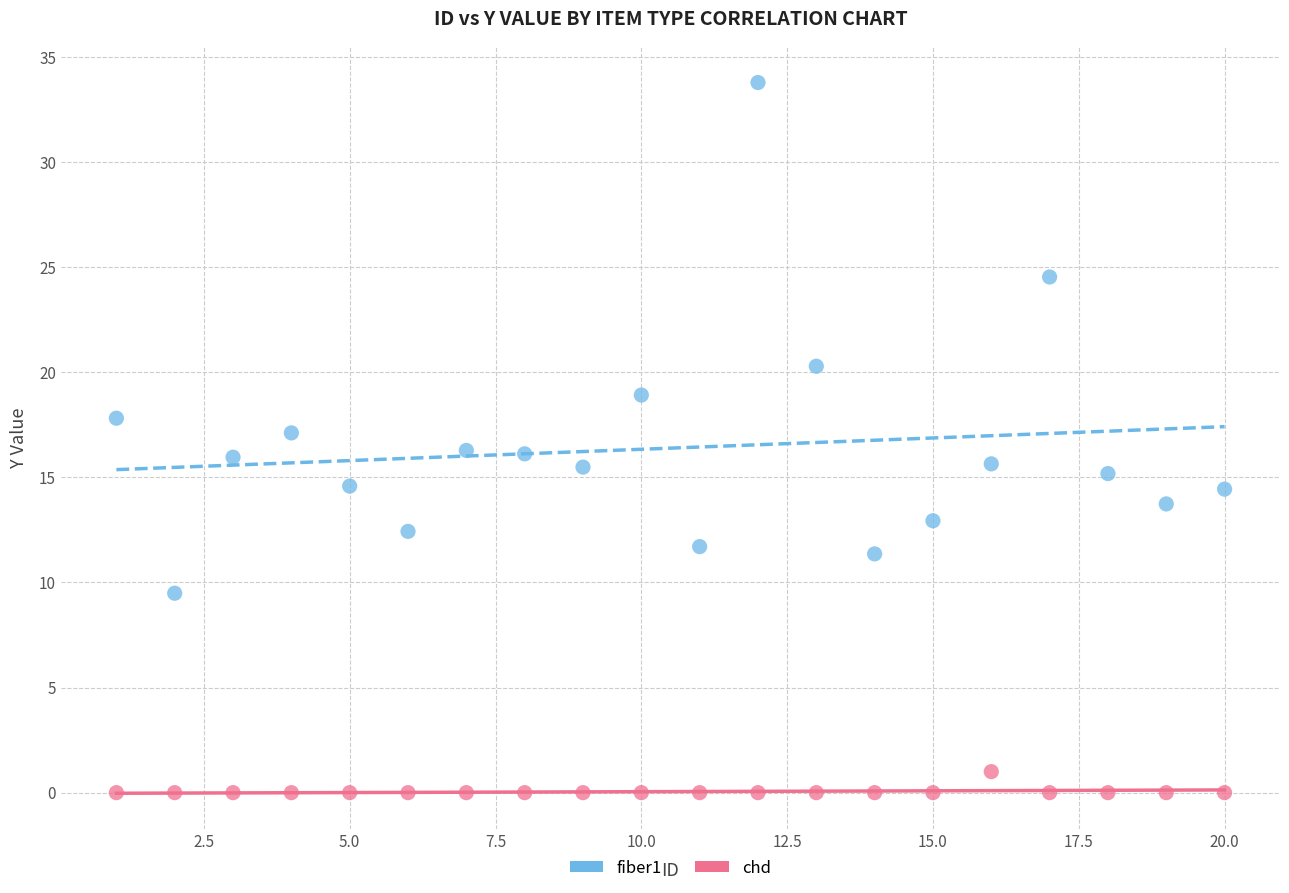

Which series has the largest Y range (max minus min)?

fiber1